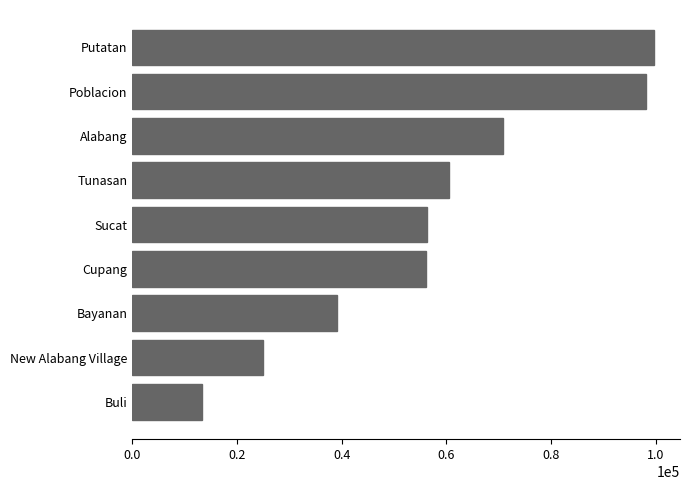

True or false: the data shows 169791 at Putatan.

False